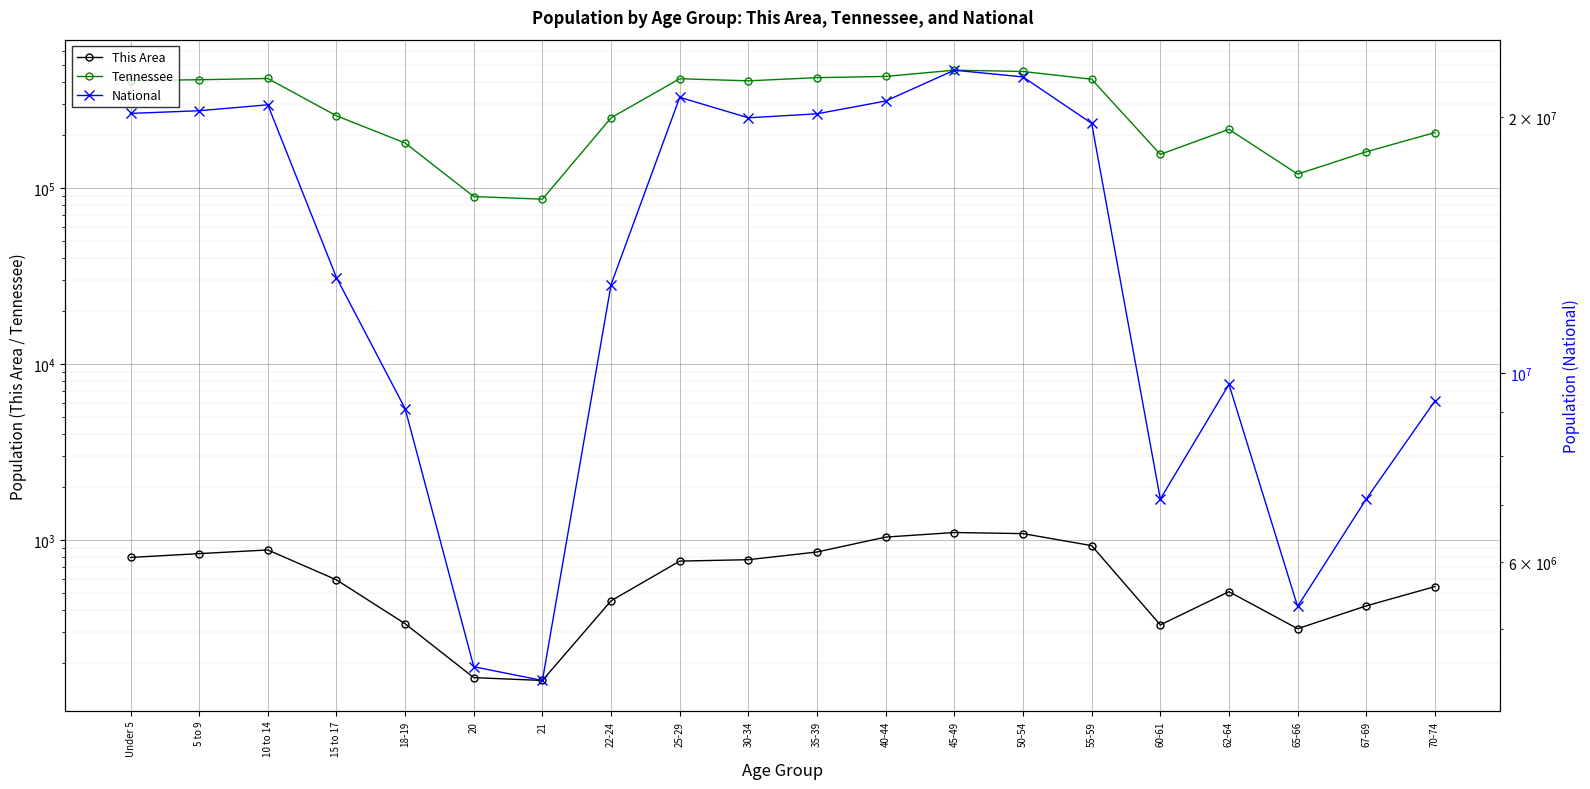

Which category has the lowest value in the This Area series?

21